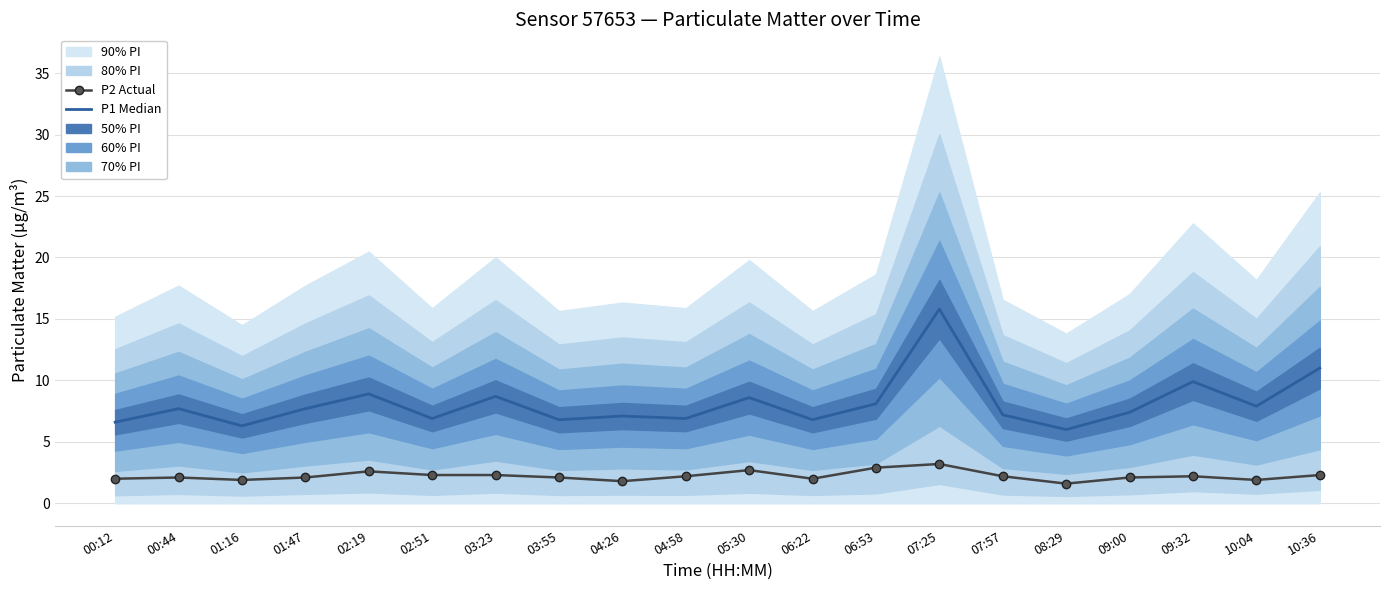

What value does the P2 Actual series have at 02:51?

2.3